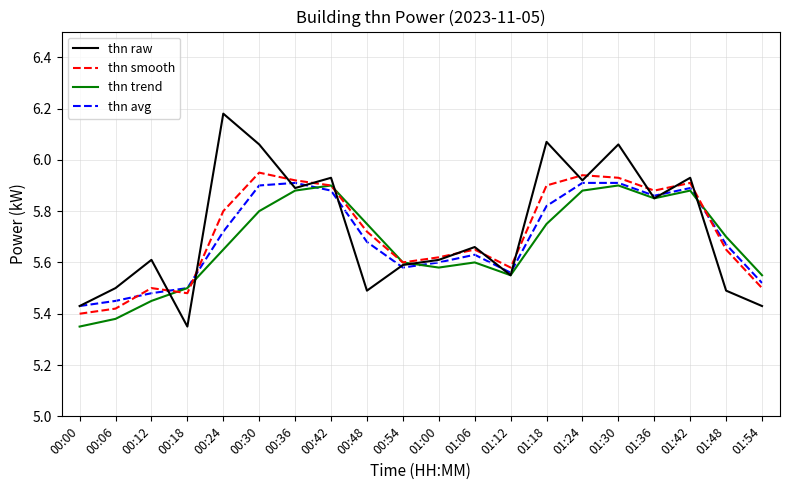

Is this an area chart (filled region under the line)?

No